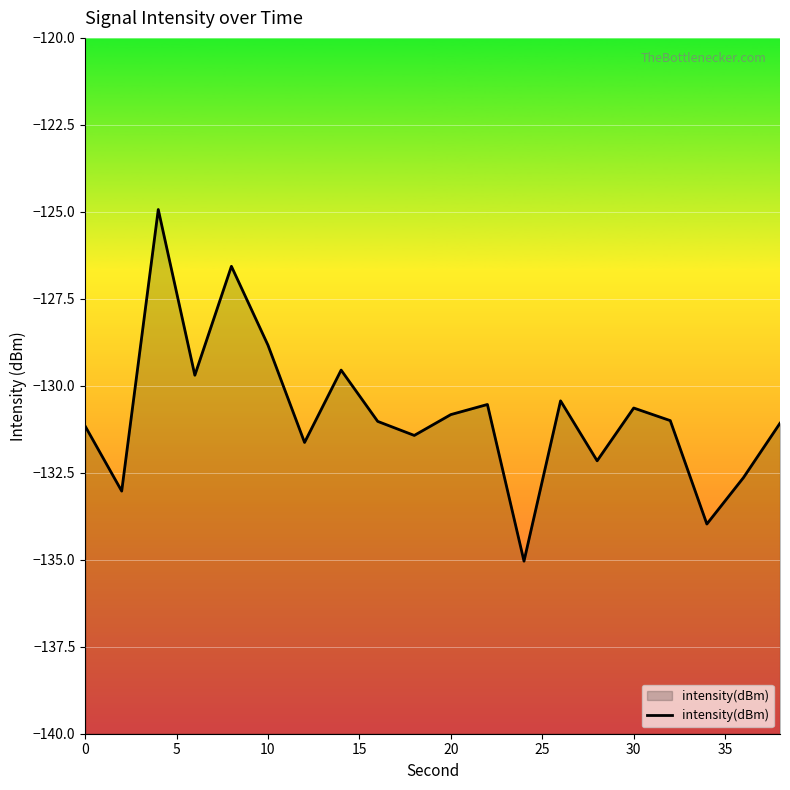

Reading left to right, transcribe all the data shown in this chart.

-131.2	-133.0	-124.9	-129.7	-126.6	-128.8	-131.6	-129.5	-131.0	-131.4	-130.8	-130.5	-135.0	-130.4	-132.2	-130.6	-131.0	-134.0	-132.6	-131.1